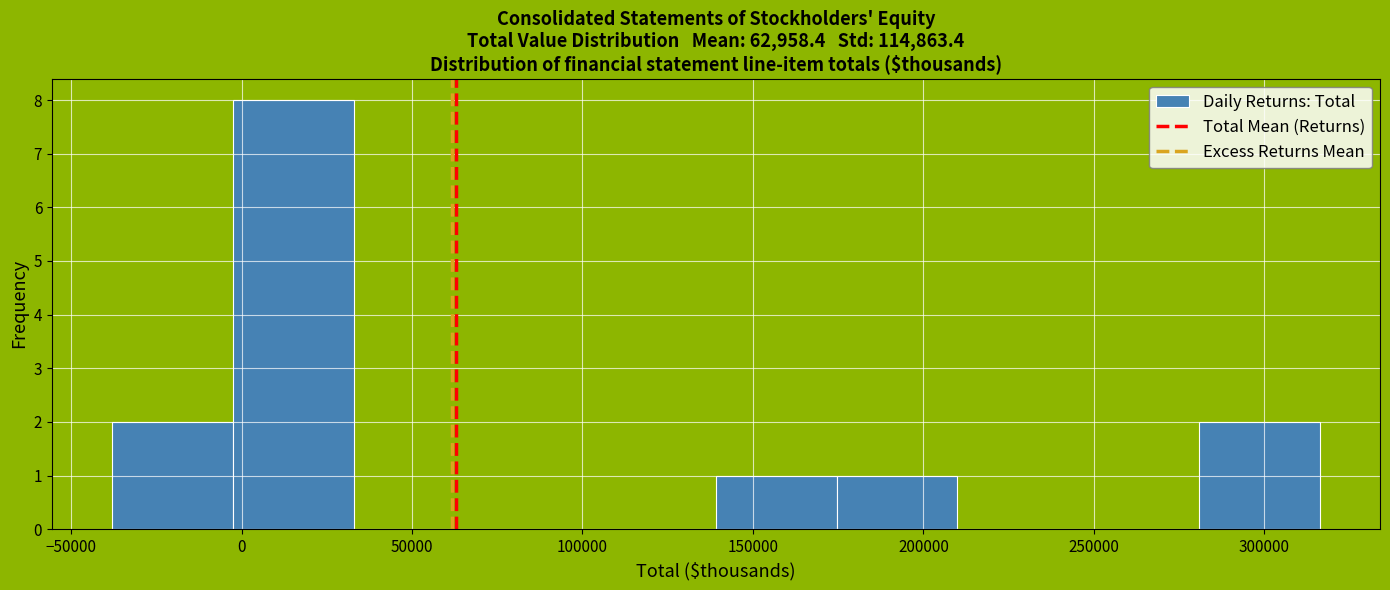

Reading left to right, list every bar in this chart as the range it spans on the x-axis followed by its height. Neither the bar edges nor the heights are printed on the chart, so give them approximately, as read against the axes.

-40000 to 0: 2
0 to 35000: 8
35000 to 70000: 0
70000 to 105000: 0
105000 to 140000: 0
140000 to 175000: 1
175000 to 210000: 1
210000 to 245000: 0
245000 to 280000: 0
280000 to 315000: 2